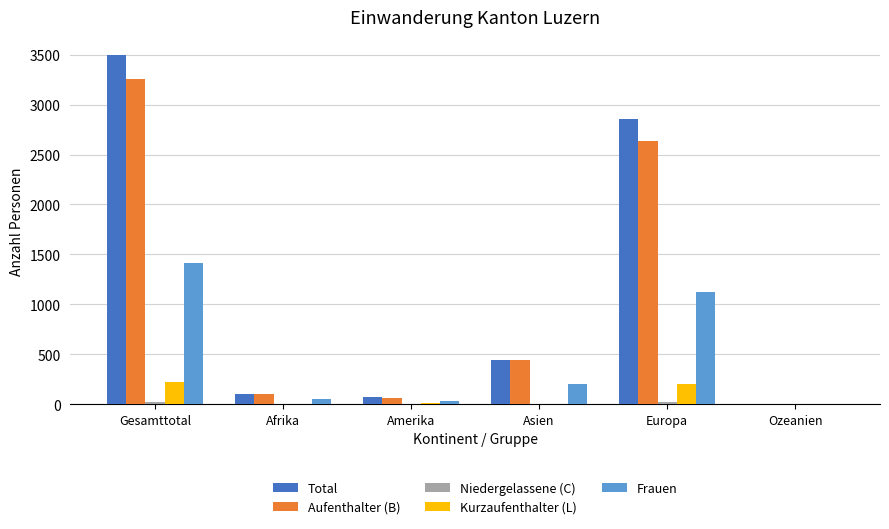

Is the value of Frauen at Afrika greater than the value of Aufenthalter (B) at Asien?

No